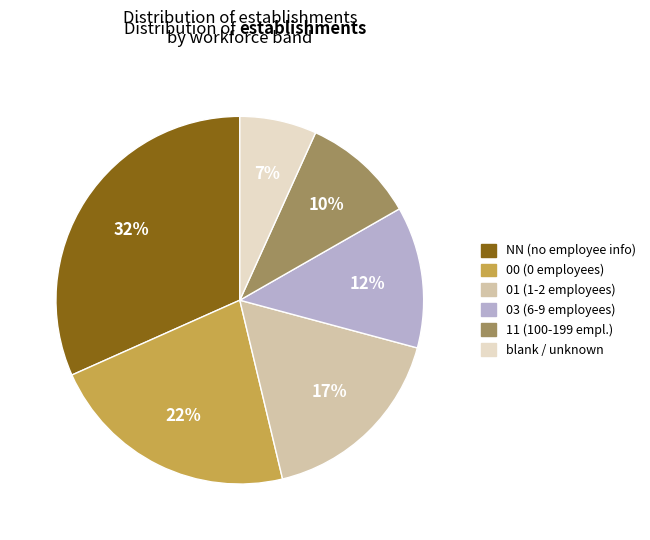

Is there any slice that represents more than half of the pie?

No